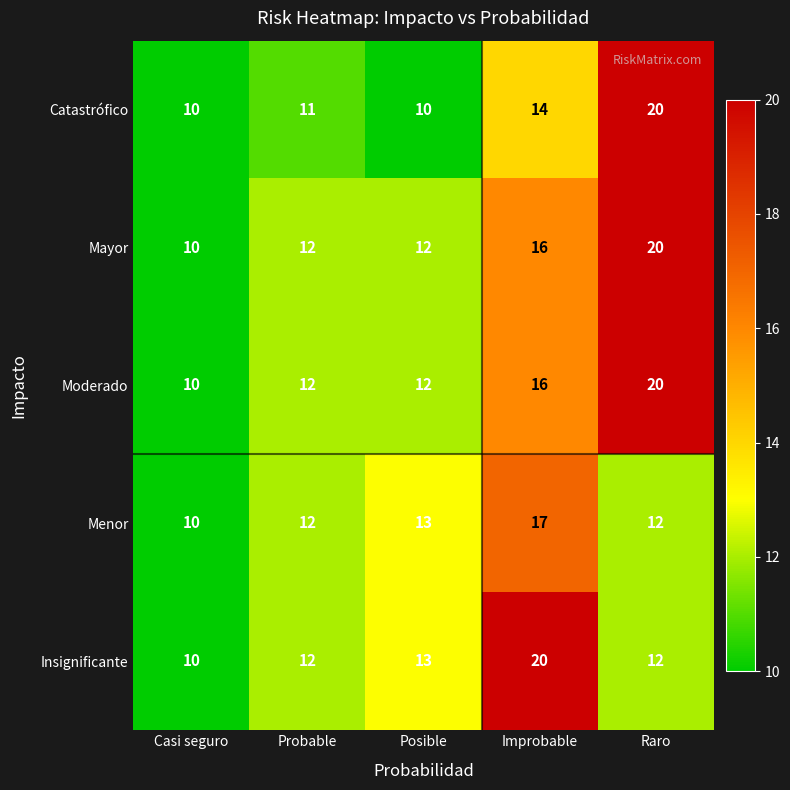

At how many categories does at least one series exceed 19?

2